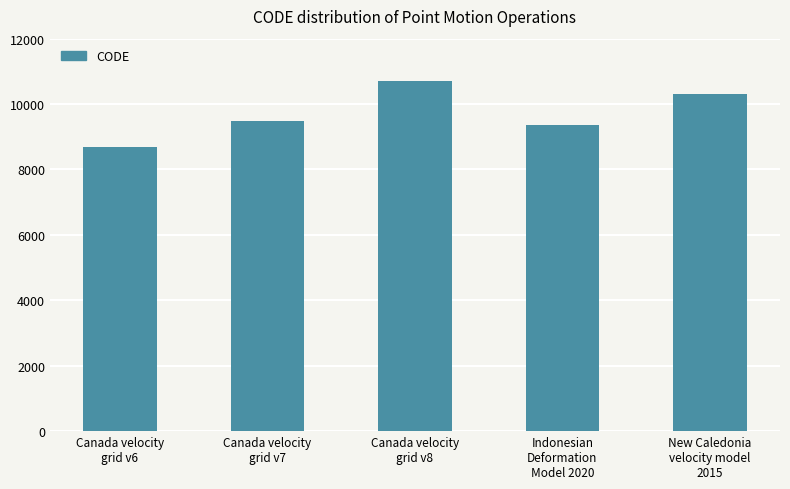

What is the ratio of the value at Indonesian
Deformation
Model 2020 to the value at Canada velocity
grid v7?

1.0